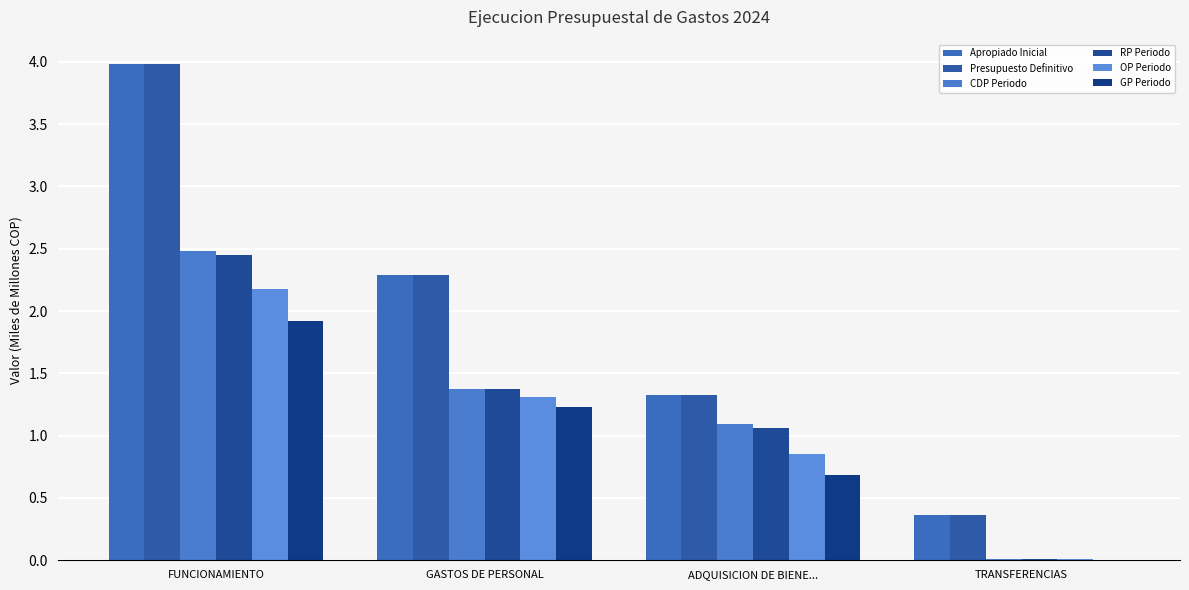

At which category is the sum across all series the highest?

FUNCIONAMIENTO